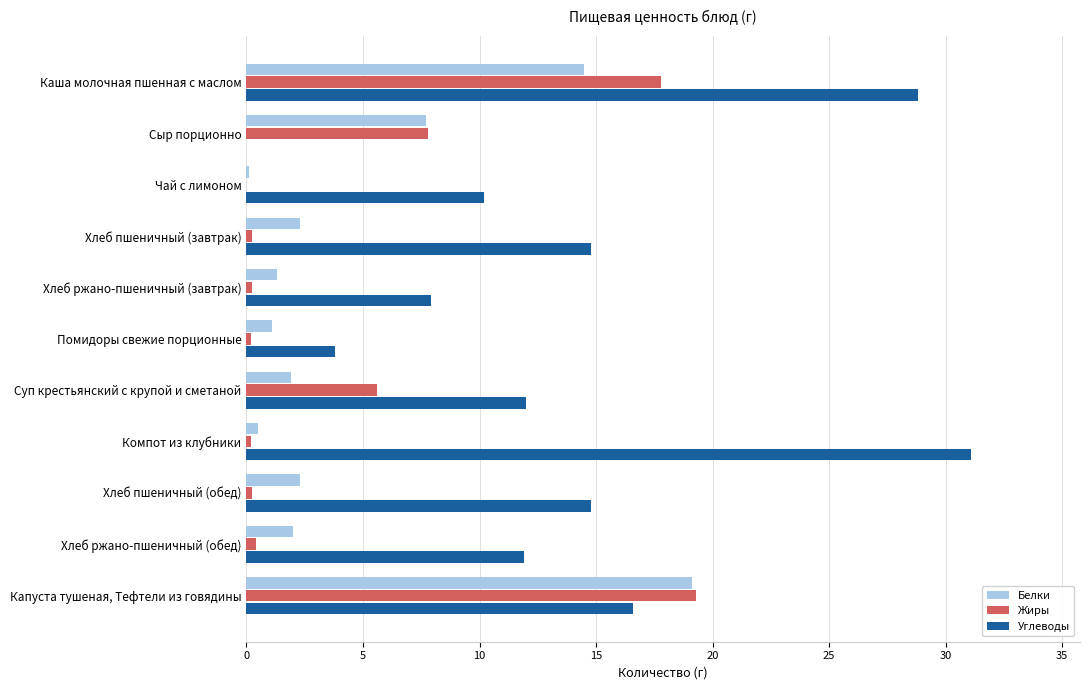

At which category is the sum across all series the highest?

Каша молочная пшенная с маслом